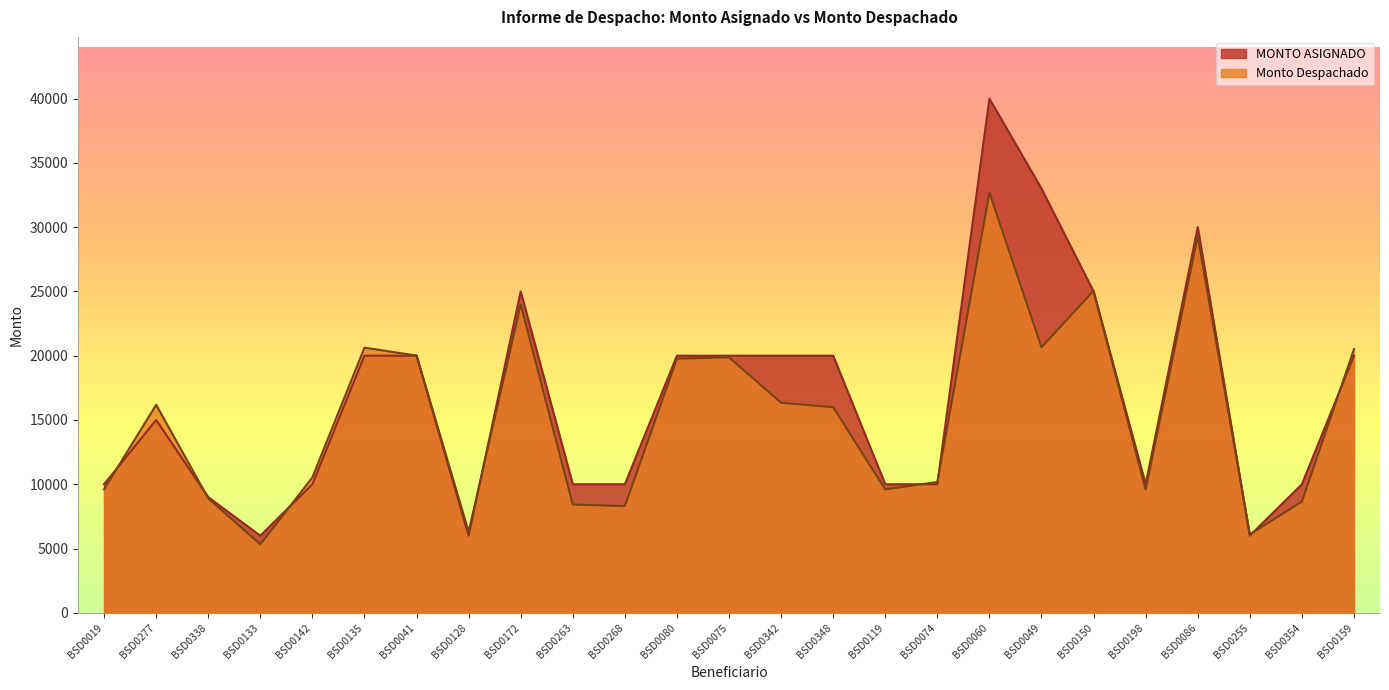

Rank the series at BSD0268 from highest to lowest value.

MONTO ASIGNADO, Monto Despachado